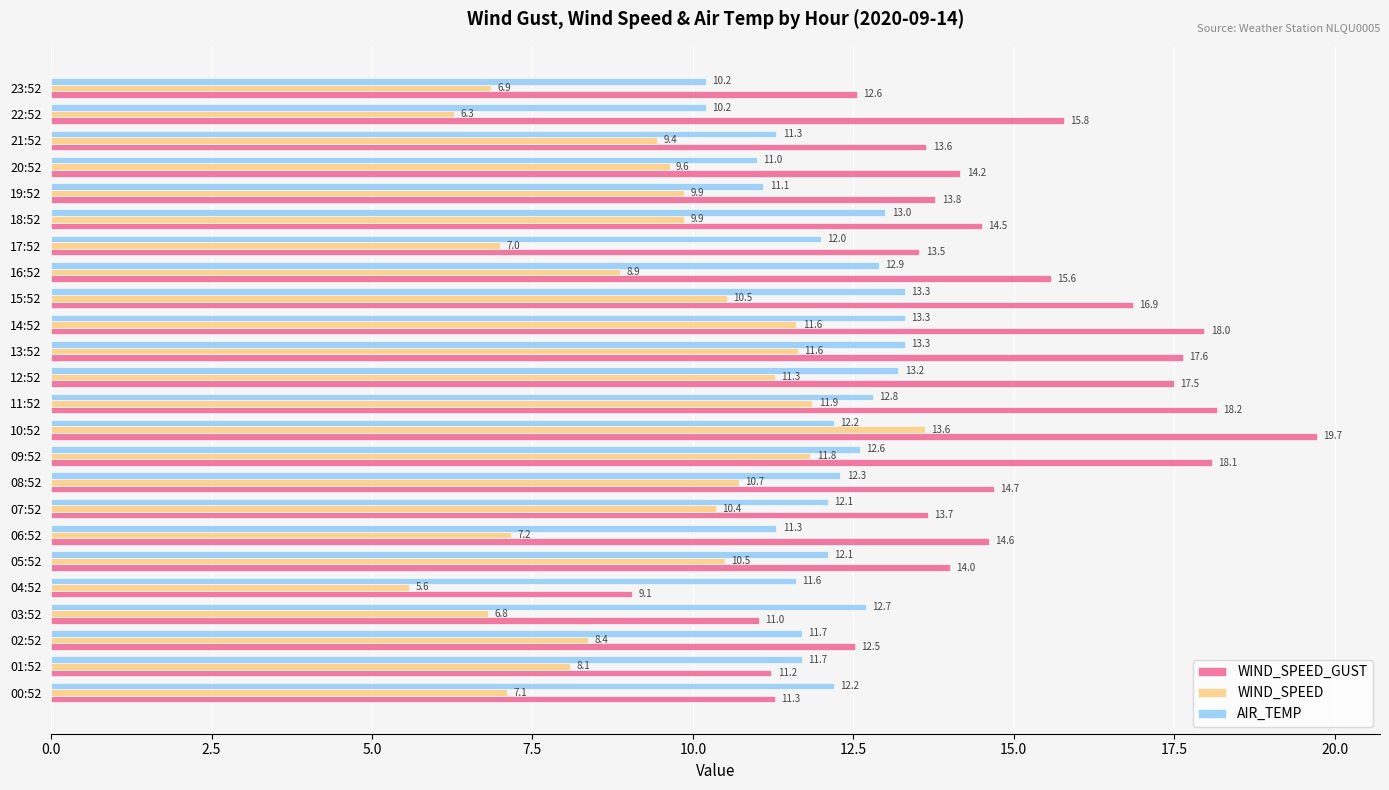

True or false: AIR_TEMP has a value of 7.6 at 02:52.

False